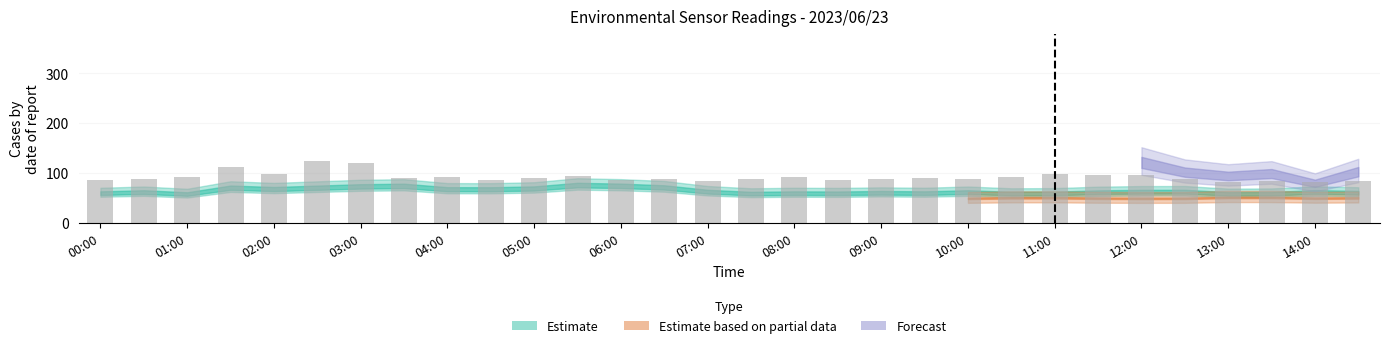

What is the value of the 9th bar from the left?

92.4